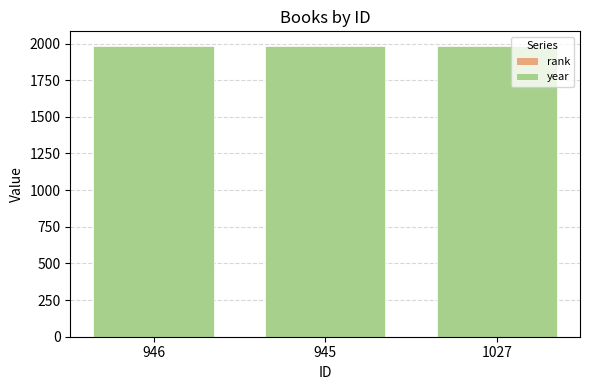

How many data points does each series have?

3